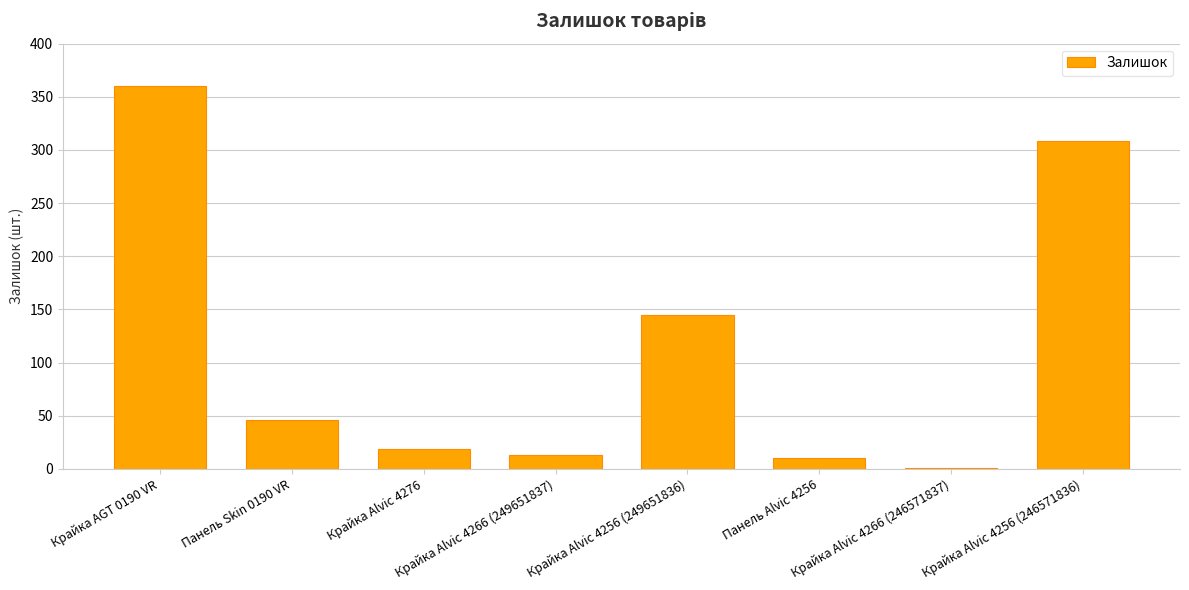

What is the greatest value displayed?

360